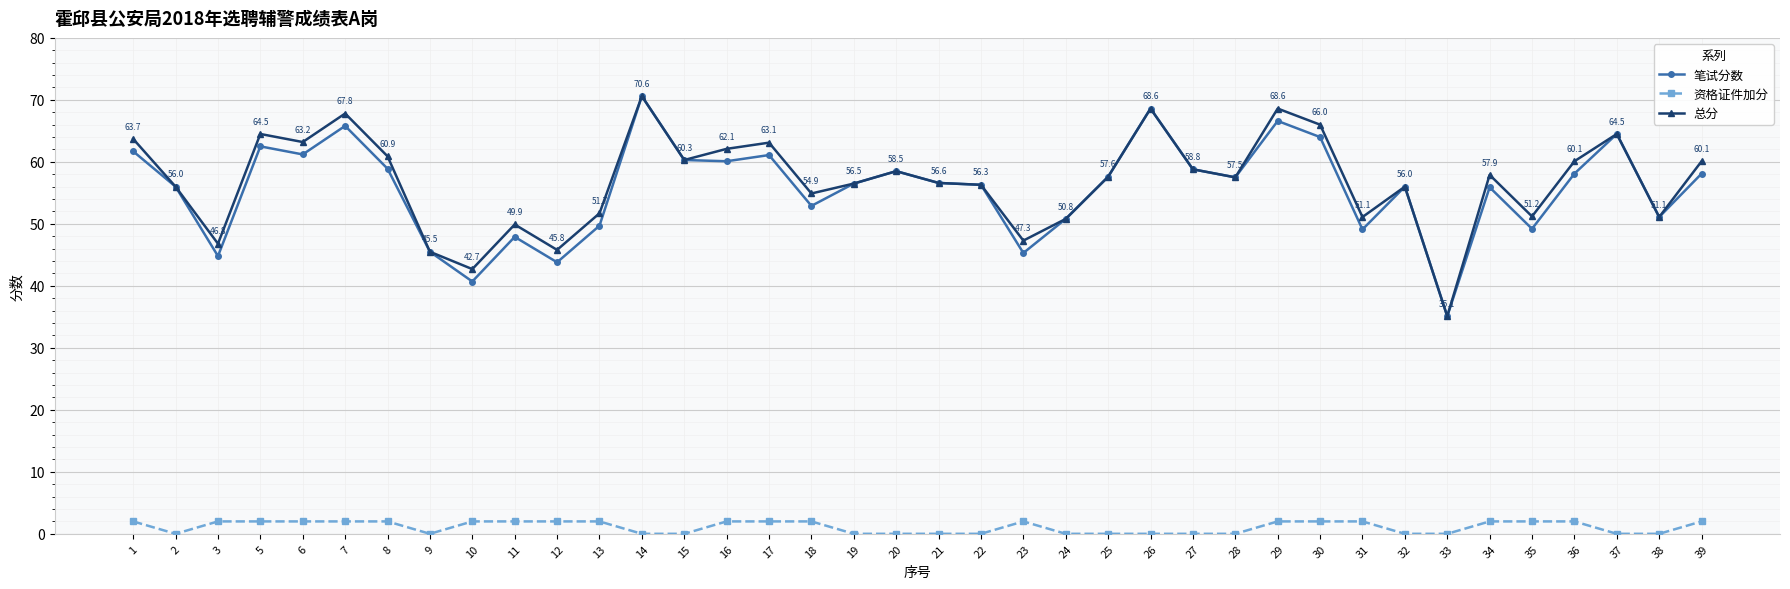

At which category is the sum across all series the highest?

14